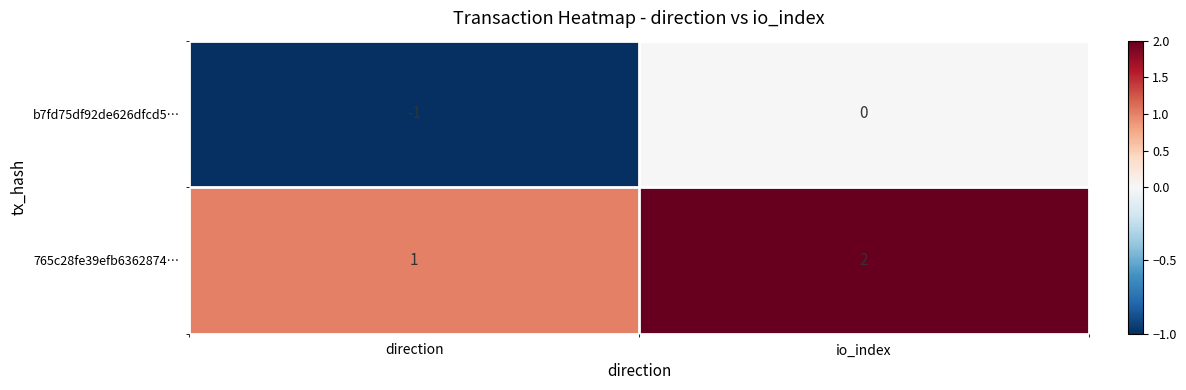

Reading left to right, extract all data points from this chart.

b7fd75df92de626dfcd5…: -1	0
765c28fe39efb6362874…: 1	2